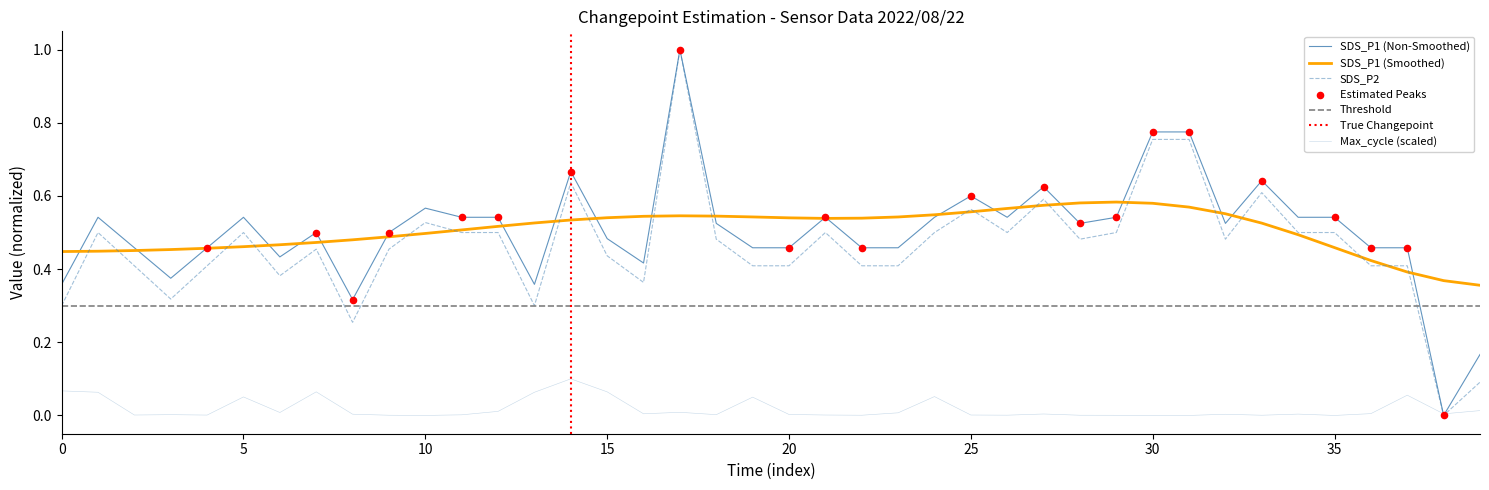

At which category is the sum across all series the highest?

17